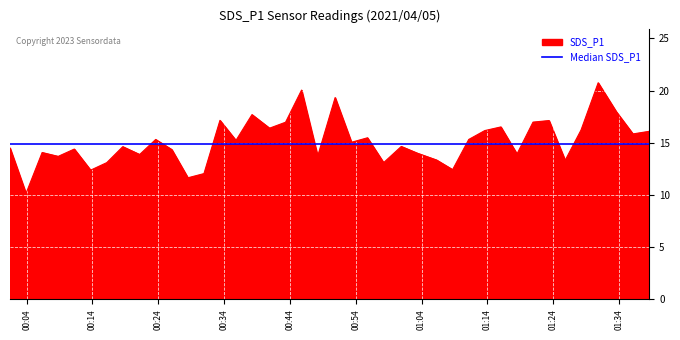

How many data points are less than 15?

20